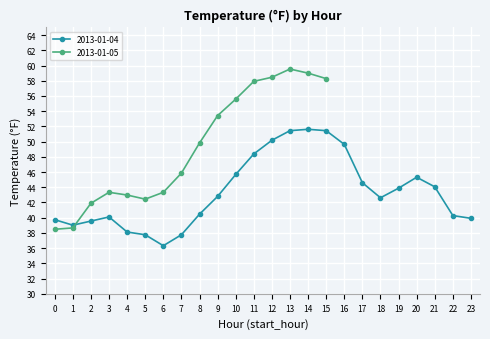

How many interior local peaks (higher than both neighbors) does the data have?

3